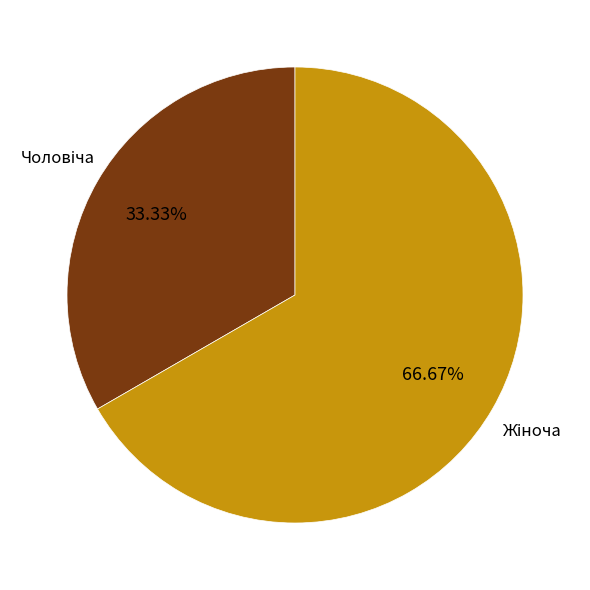

How many slices are in this pie chart?

2